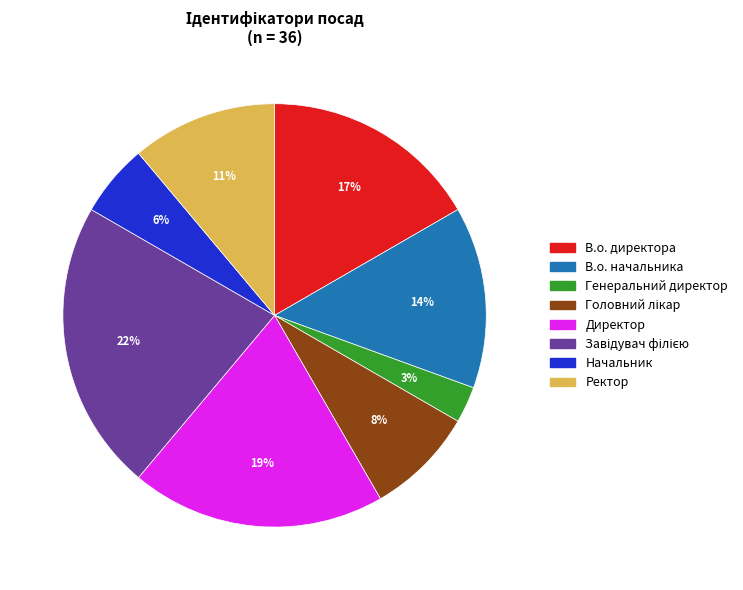

The Начальник slice represents 6% of the pie. True or false?

True